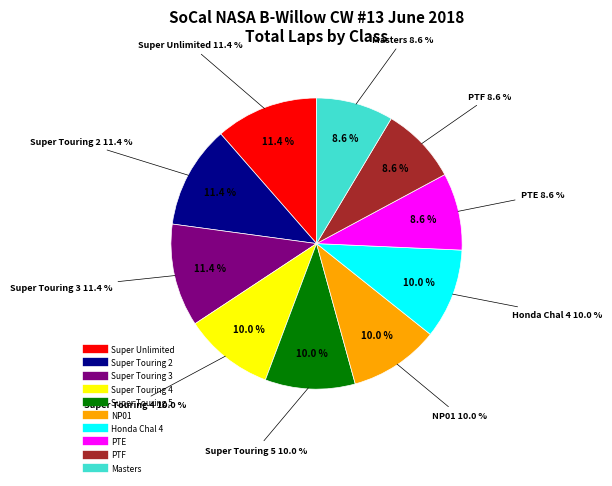

Approximately how many times larger is the value at Super Touring 2 compared to Super Touring 4?

1.1